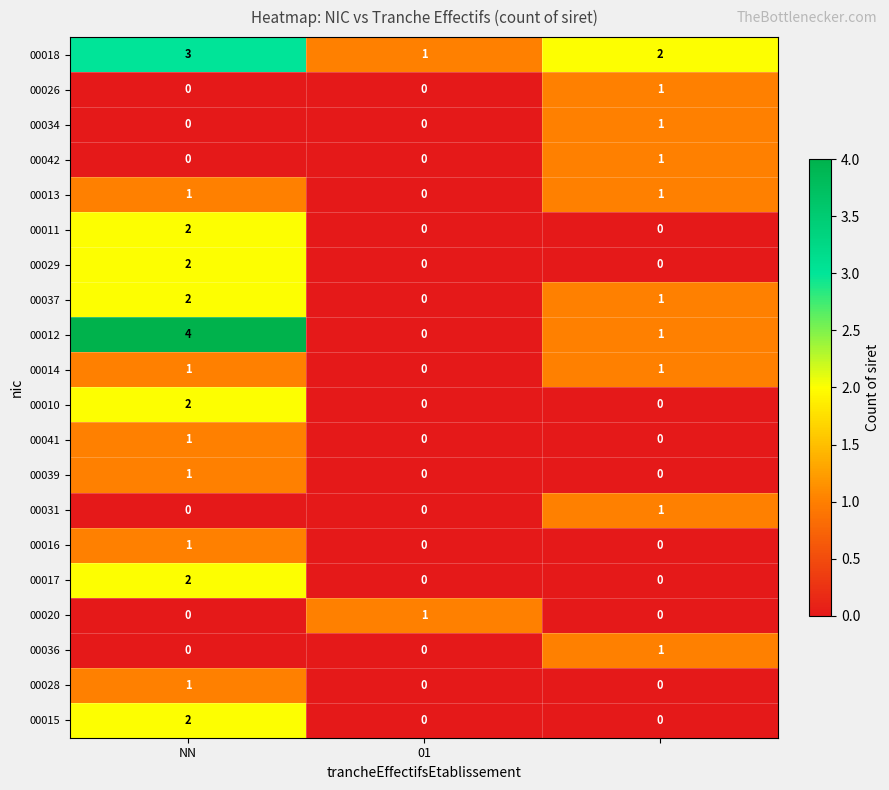

Which series has the widest spread of values?

00012